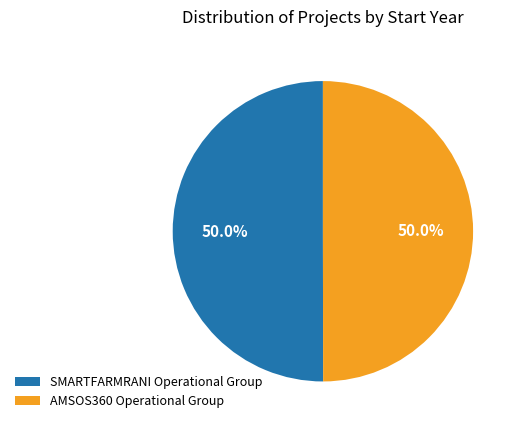

Is the sum of SMARTFARMRANI Operational Group and AMSOS360 Operational Group greater than half?

Yes